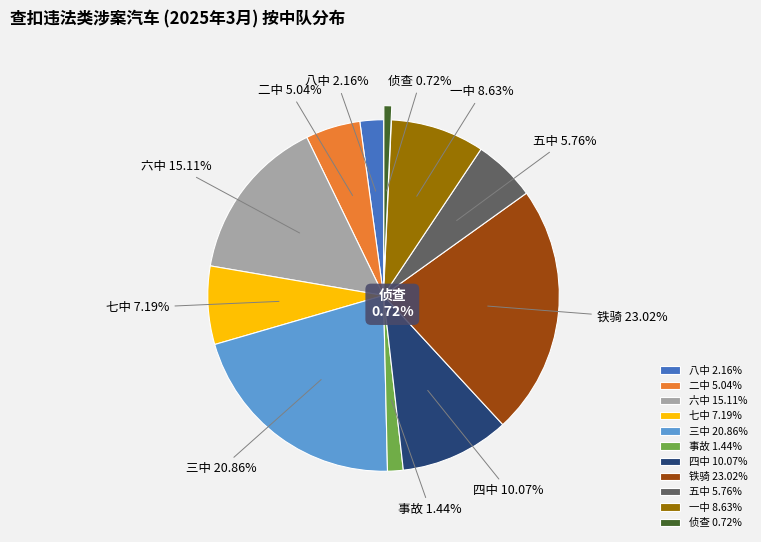

Is it true that 事故 is 1% of the pie?

True